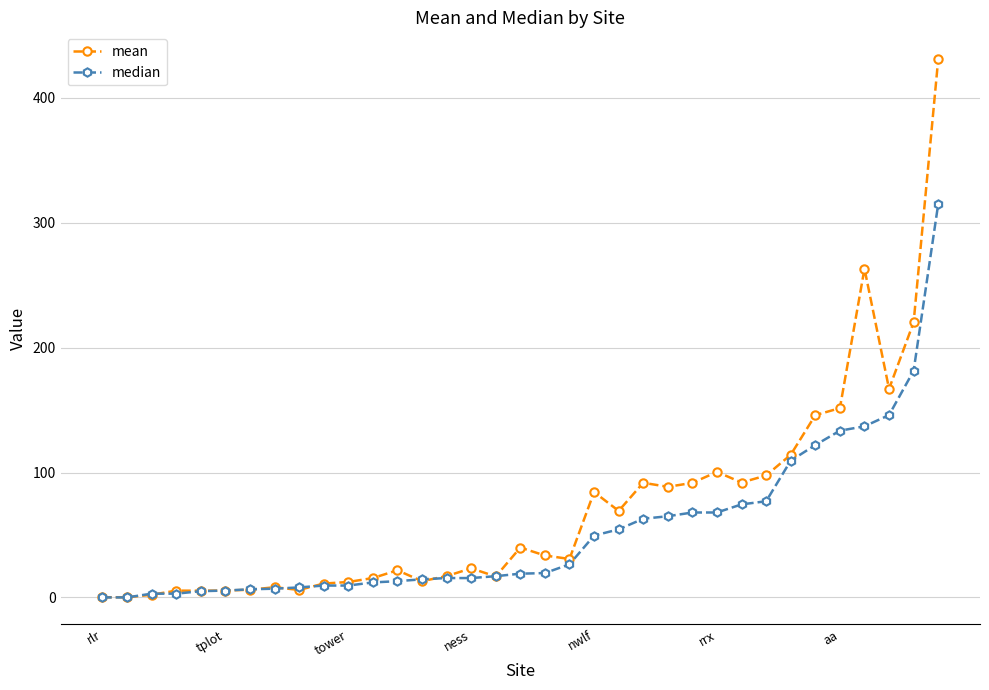

What is the value of the mean point at the 20th from the left?

30.8